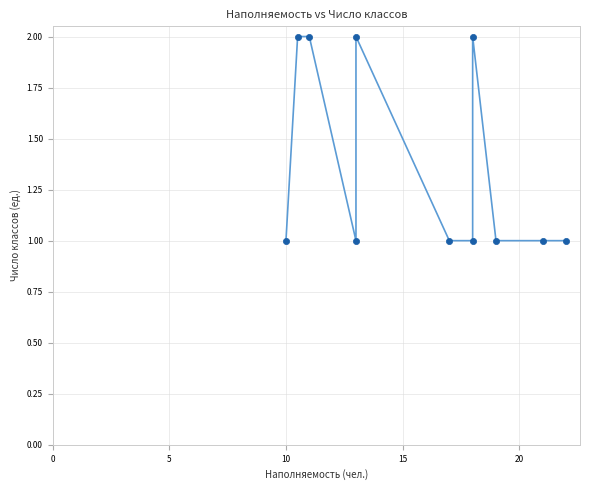

Count the number of points in this scatter plot.

11